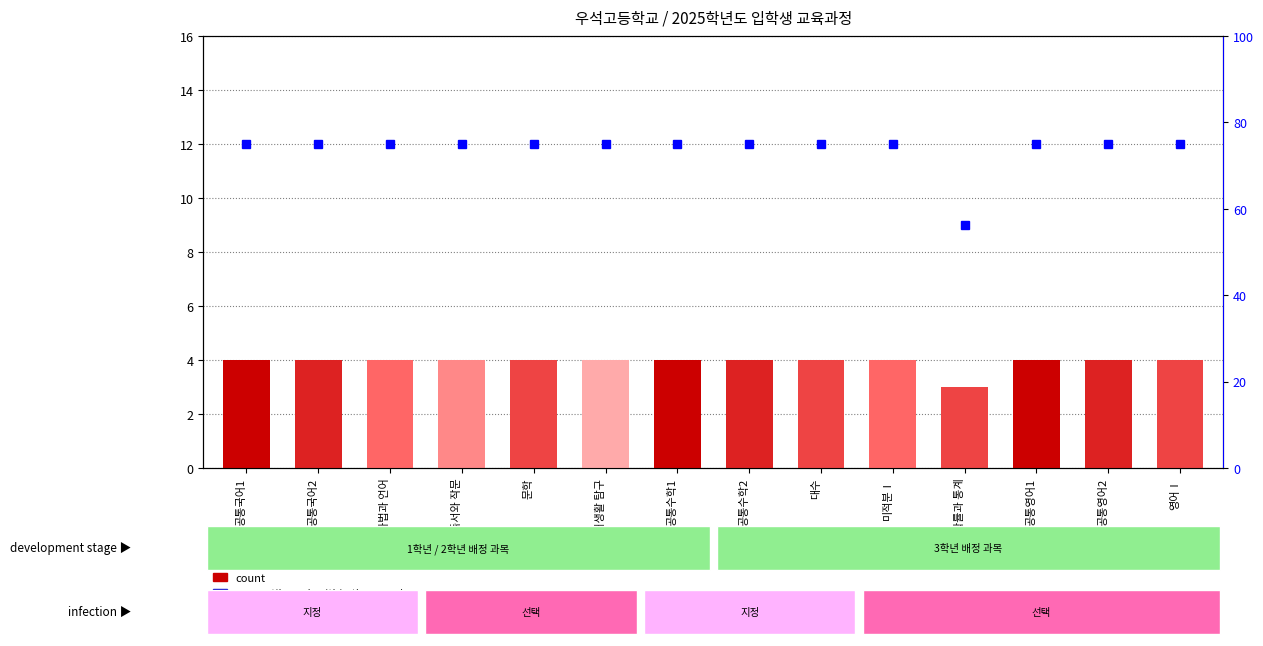

Between 영어Ⅰ and 화법과 언어, which is larger?

영어Ⅰ